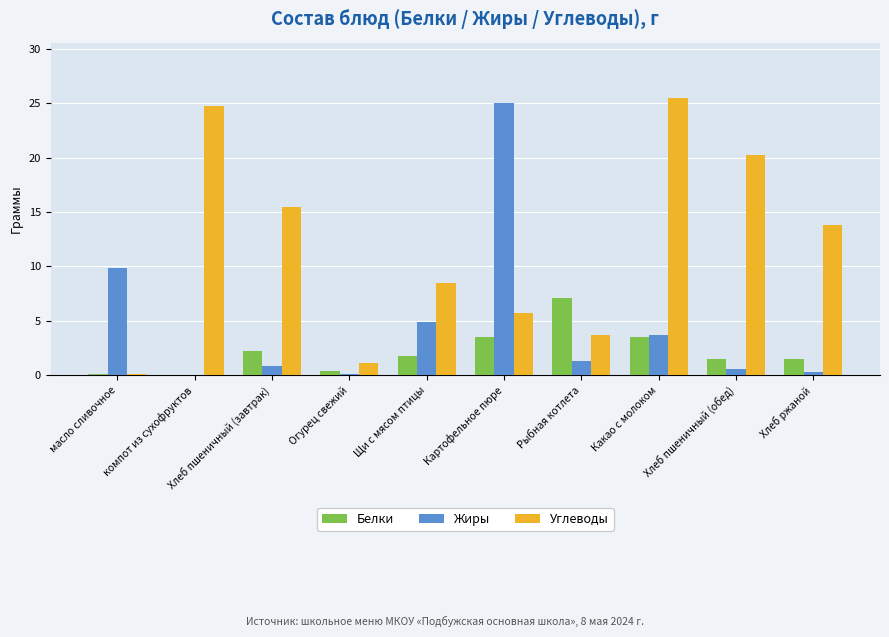

What is the greatest value displayed?

25.5